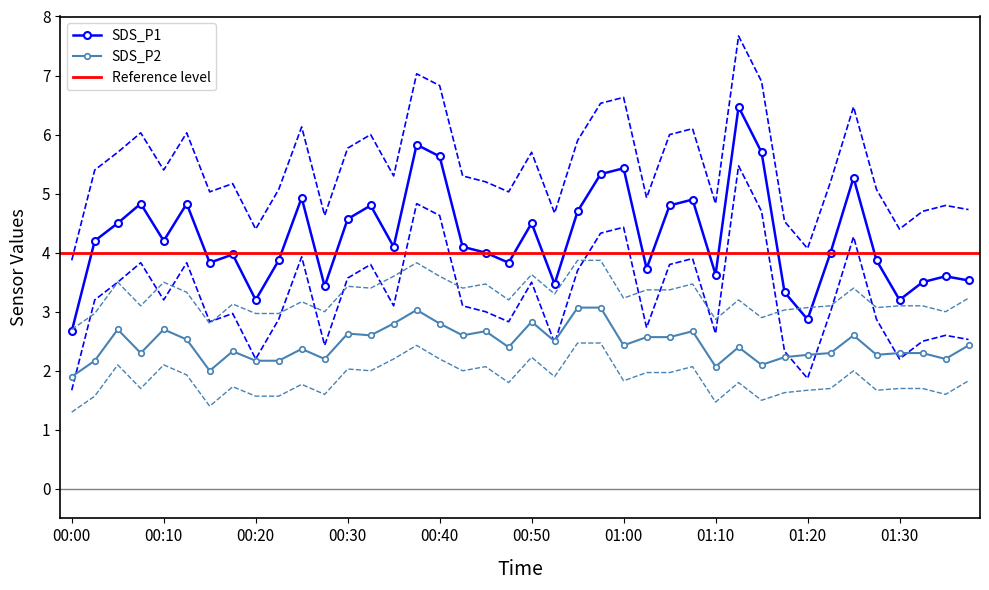

What value does the SDS_P2 series have at 22?

3.9